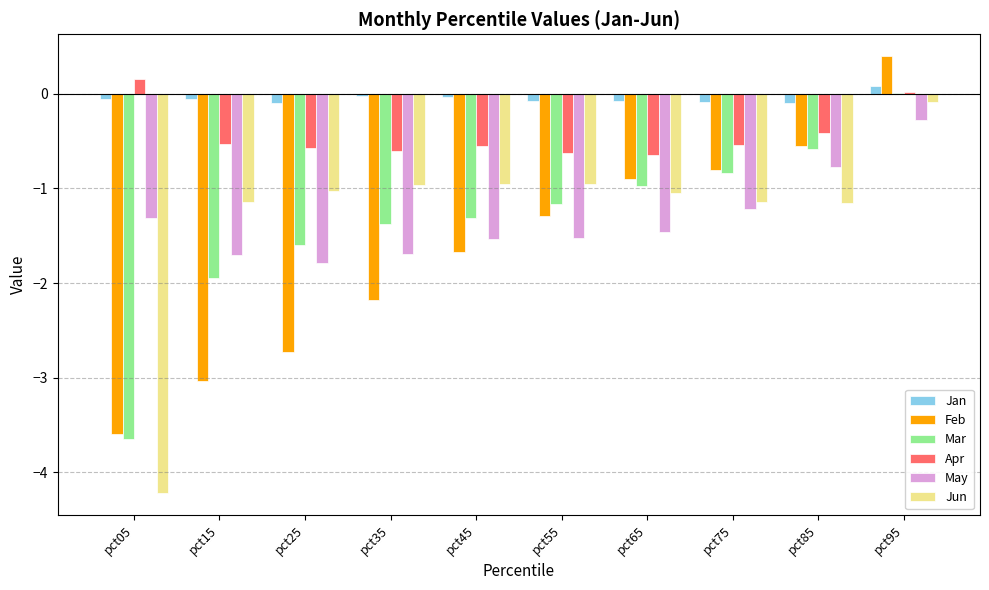

Which series has the largest total across all categories?

Jan